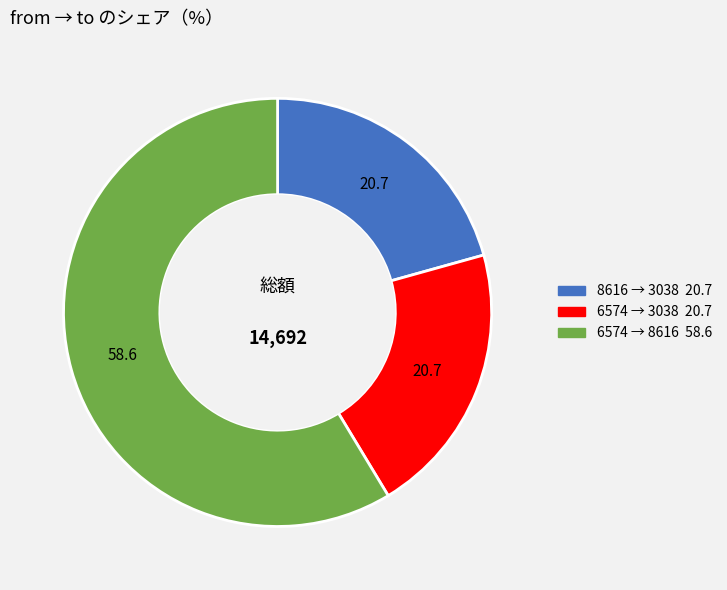

How many slices are in this pie chart?

3